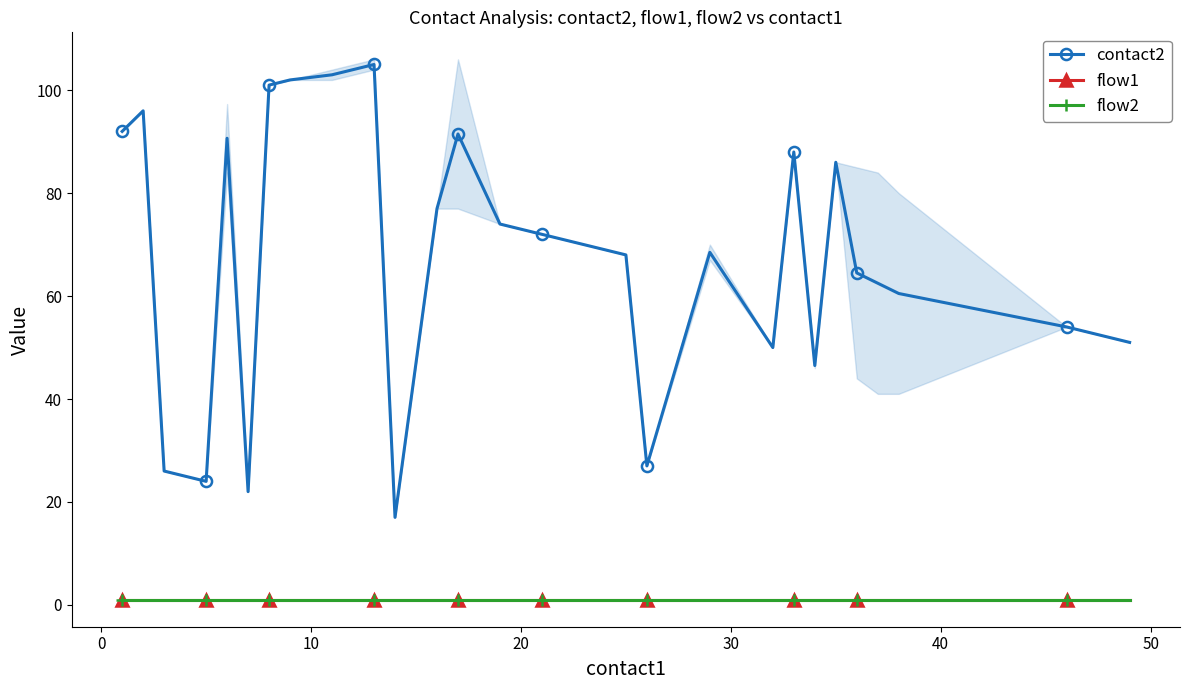

True or false: flow1 and contact2 cross at least once.

False